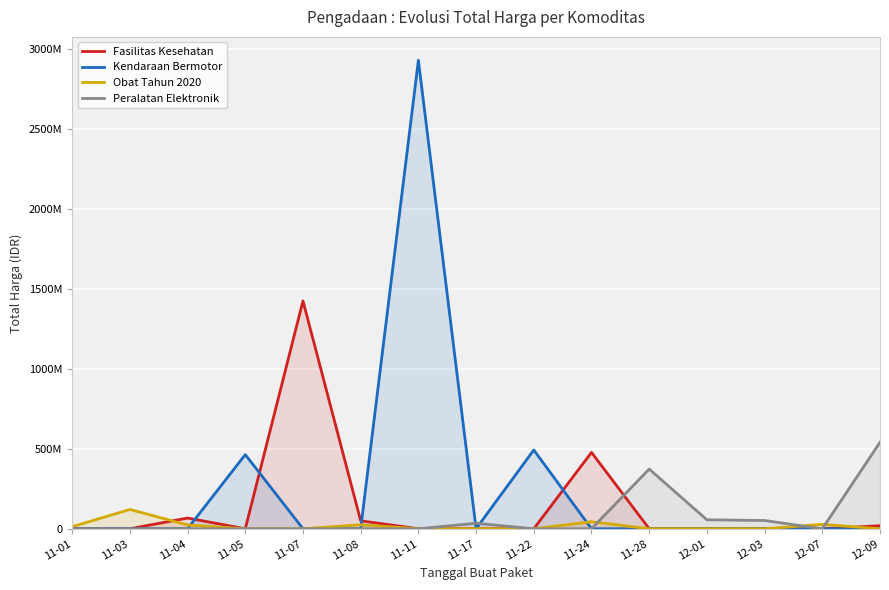

Is the value of Fasilitas Kesehatan at 11-05 greater than the value of Peralatan Elektronik at 11-01?

No